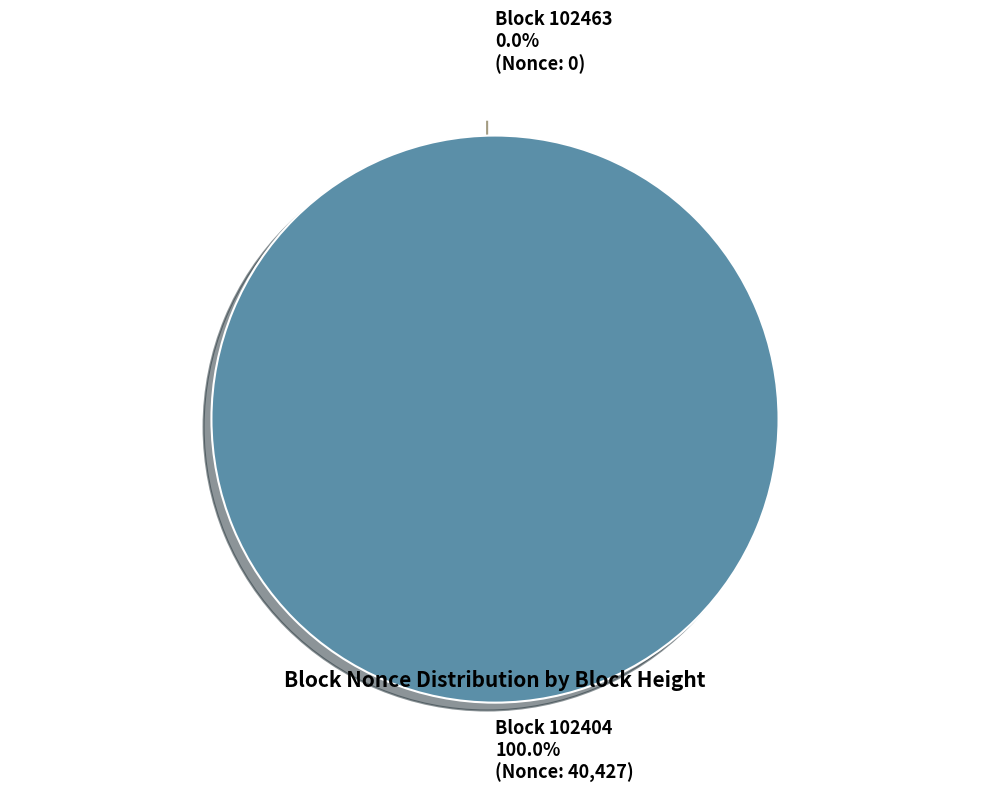

Between 102463 and 102404, which is larger?

102404